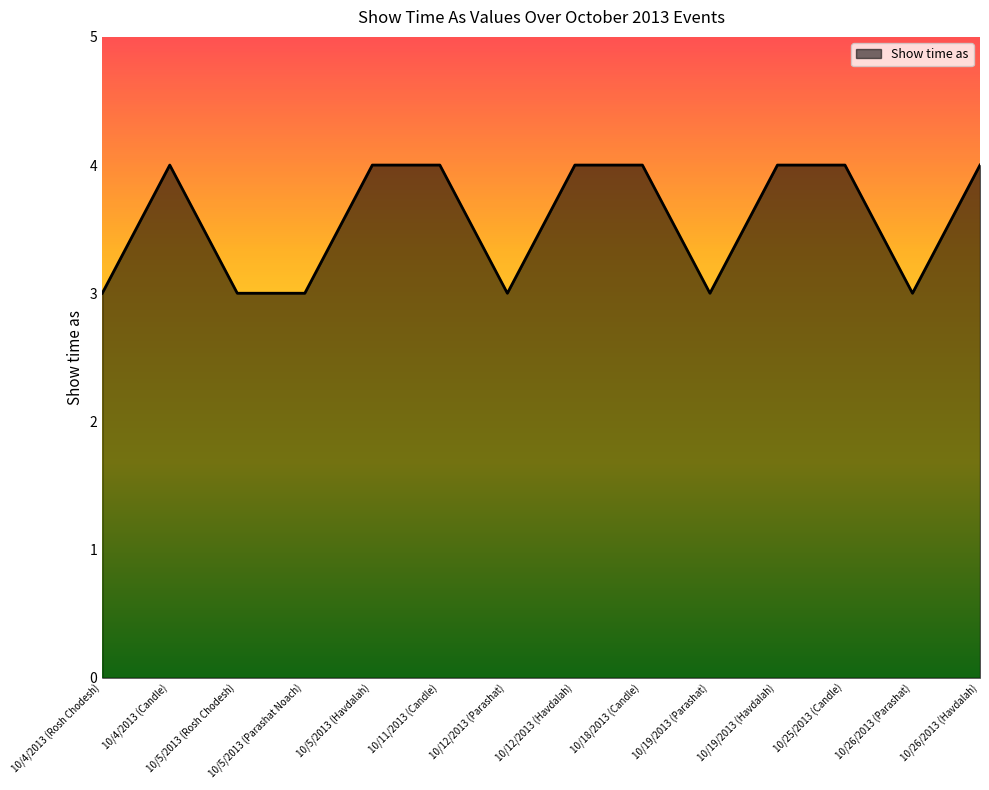

What position from the left is 10/11/2013 (Candle)?

6